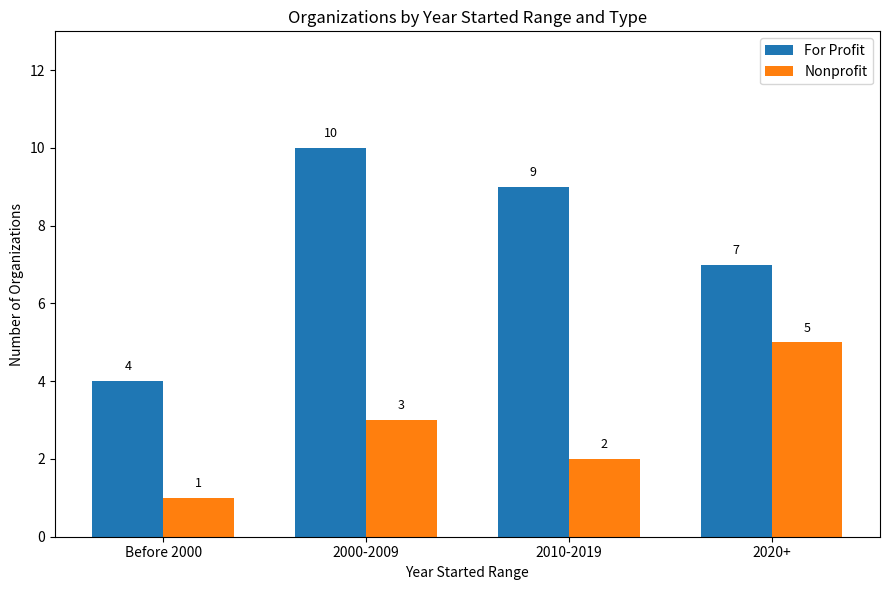

Which series has the widest spread of values?

For Profit